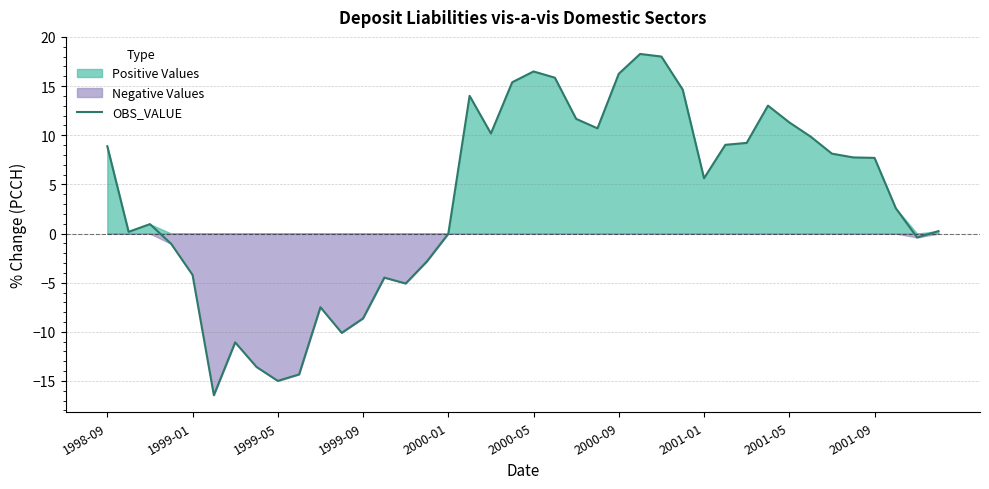

How many interior local valleys (lower than both neighbors) does the data have?

9